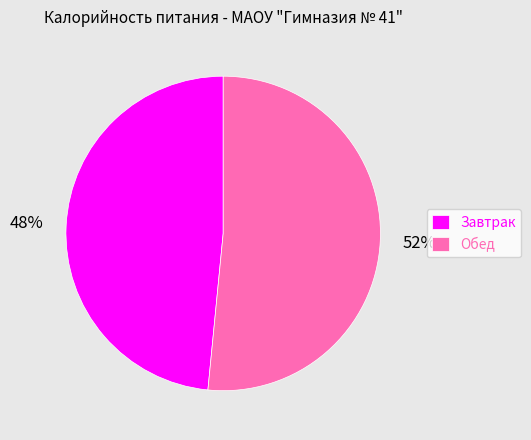

What percentage is the Обед slice, to the nearest percent?

52%